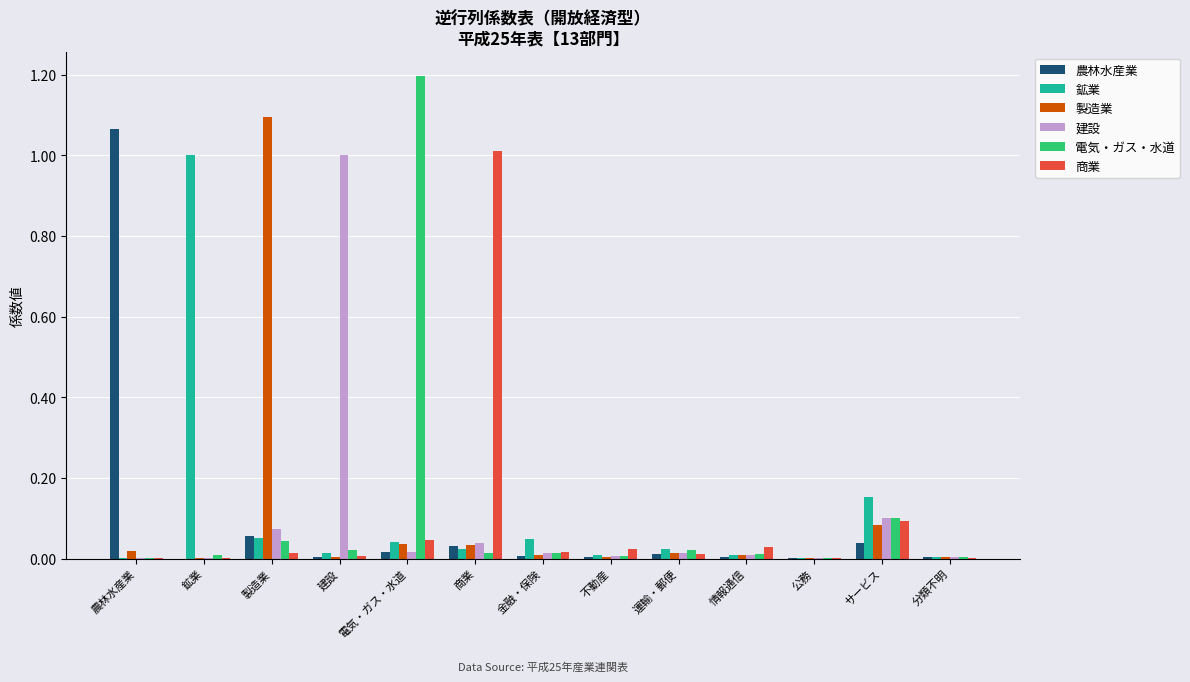

Which category has the highest value in the 鉱業 series?

鉱業